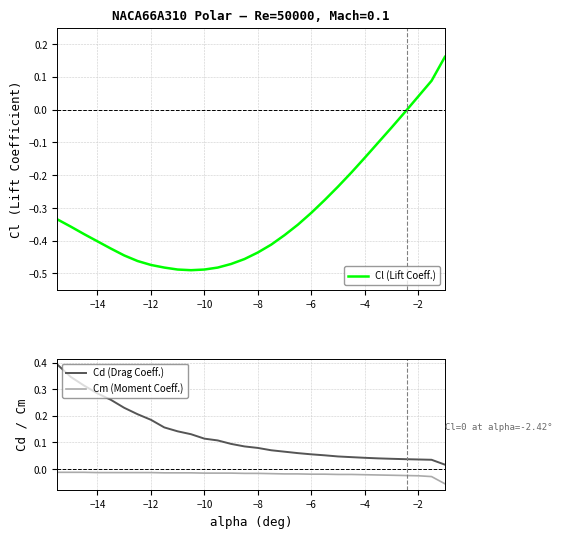

True or false: Cl (Lift Coeff.) has a value of -0.7 at −10.

False